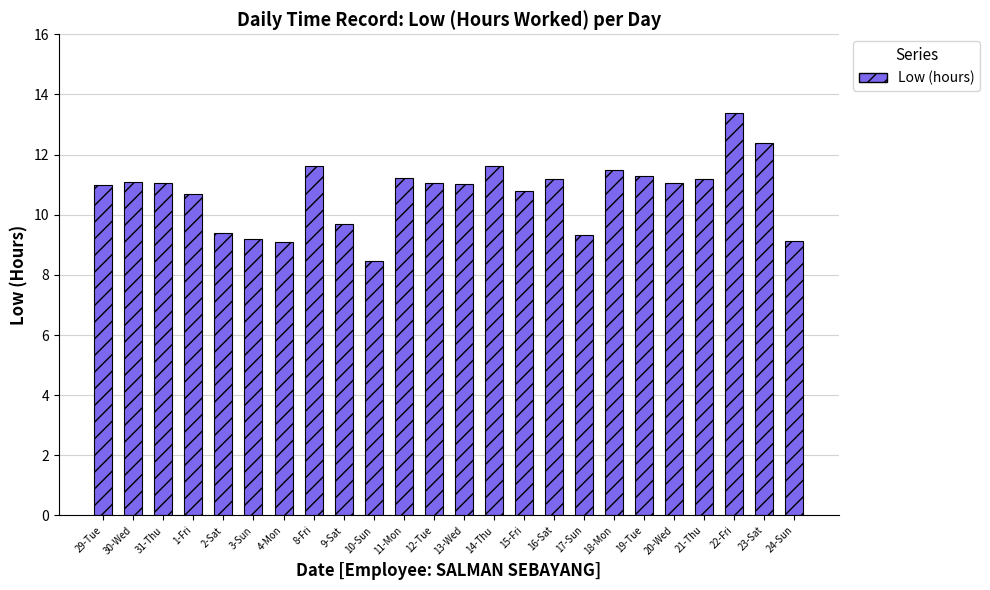

Is it true that the value at 30-Wed is 6.4?

False